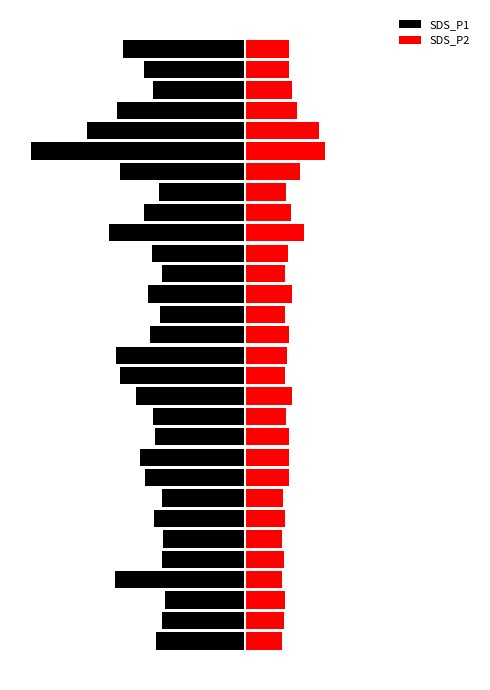

Rank the series at 10 from highest to lowest value.

SDS_P2, SDS_P1